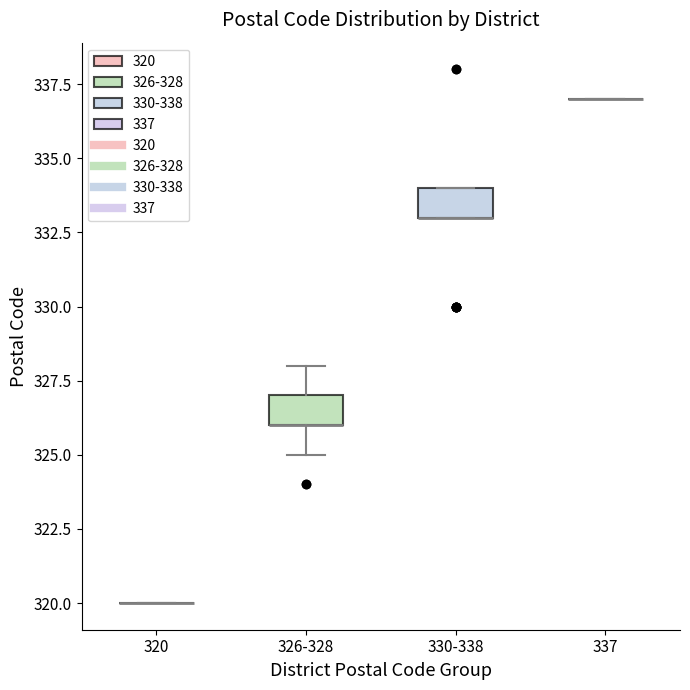

Reading left to right, transcribe this box plot: for each box, give where its median line is, the range the box spans, and where its two whiskers end, as read against the y-axis. The values are not printed on the chart, so give them approximately, as read against the axis.

320: box collapsed to a line at 320, whiskers 320 to 320
326-328: median 326 (drawn on the box's lower edge), box 326 to 327, whiskers 325 to 328
330-338: median 333 (drawn on the box's lower edge), box 333 to 334, whiskers 333 to 334
337: box collapsed to a line at 337, whiskers 337 to 337